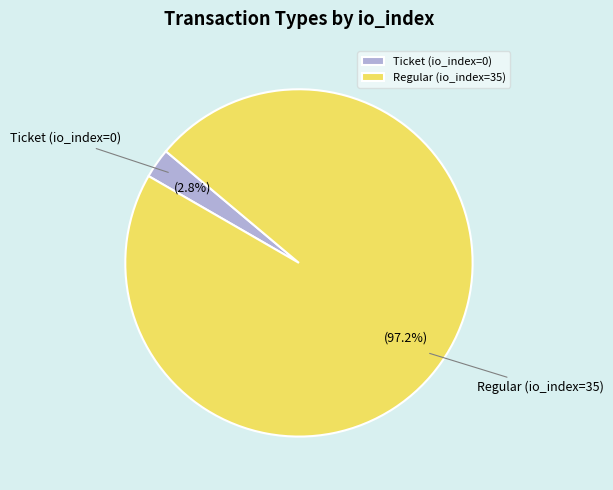

What is the majority slice?

Regular (io_index=35)